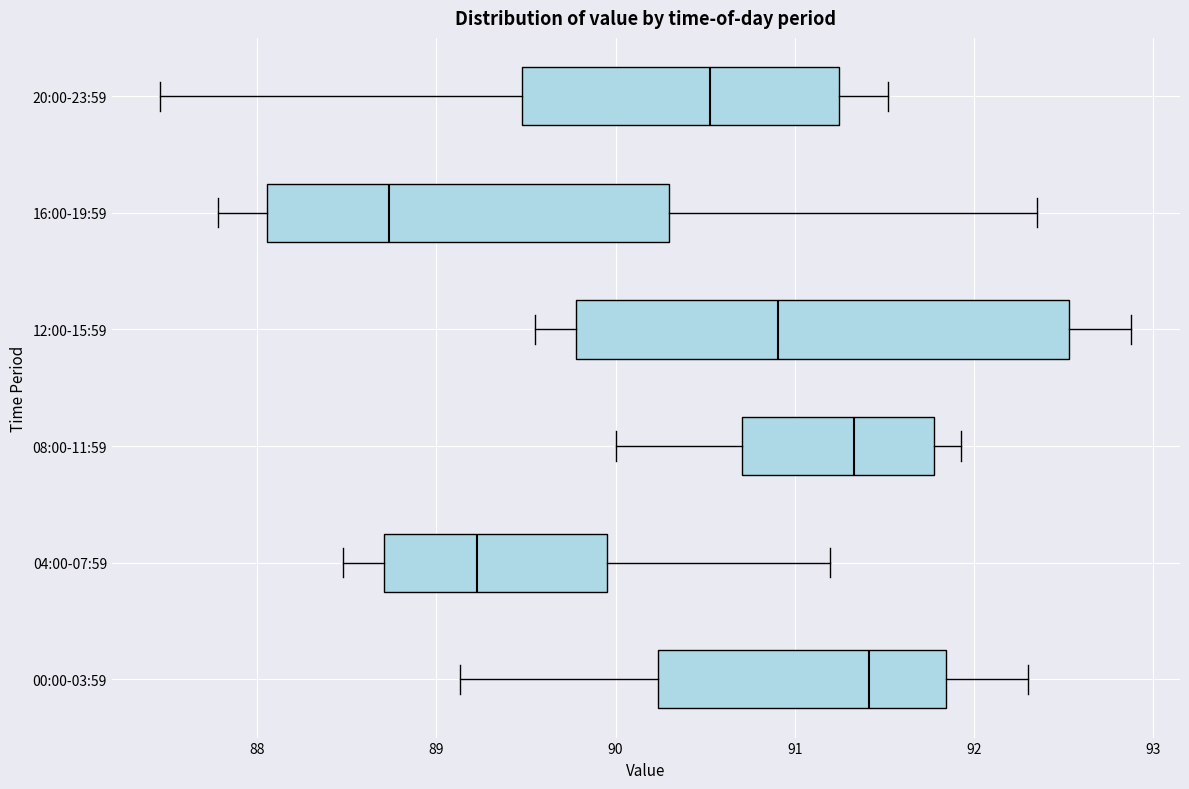

Reading bottom to top, transcribe this box plot: for each box, give where its median line is, the range the box spans, and where its two whiskers end, as read against the x-axis. The values are not printed on the chart, so give them approximately, as read against the axis.

00:00-03:59: median 91.4, box 90.2 to 91.8, whiskers 89.1 to 92.3
04:00-07:59: median 89.2, box 88.7 to 90.0, whiskers 88.5 to 91.2
08:00-11:59: median 91.3, box 90.7 to 91.8, whiskers 90.0 to 91.9
12:00-15:59: median 90.9, box 89.8 to 92.5, whiskers 89.6 to 92.9
16:00-19:59: median 88.7, box 88.1 to 90.3, whiskers 87.8 to 92.4
20:00-23:59: median 90.5, box 89.5 to 91.2, whiskers 87.5 to 91.5